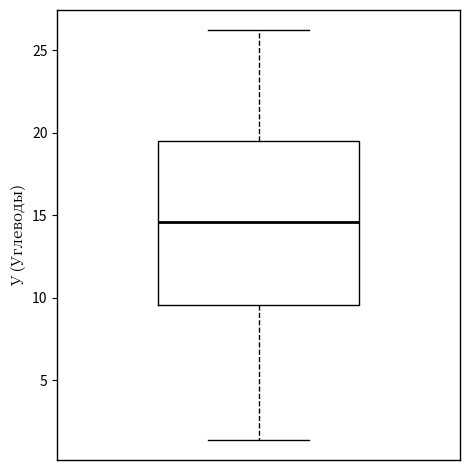

Transcribe this box plot: give where the median line is, the range the box spans, and where the two whiskers end, as read against the y-axis. The values are not printed on the chart, so give them approximately, as read against the axis.

median 14.5, box 9.5 to 19.5, whiskers 1.5 to 26.0